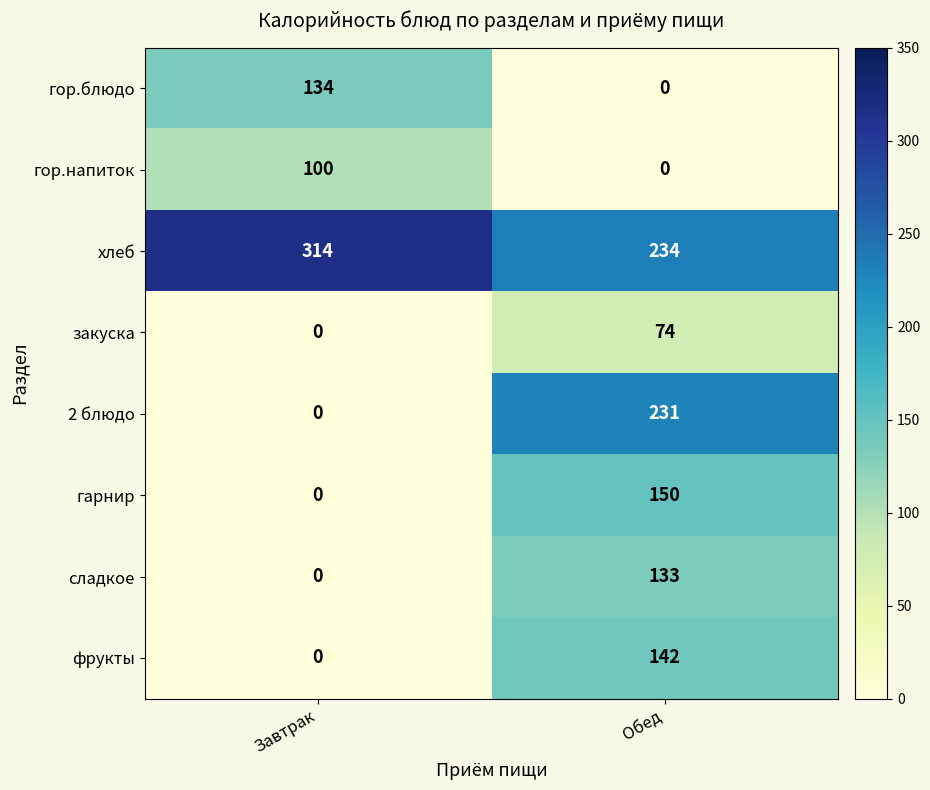

What is the difference between the maximum and minimum values in the закуска series?

74